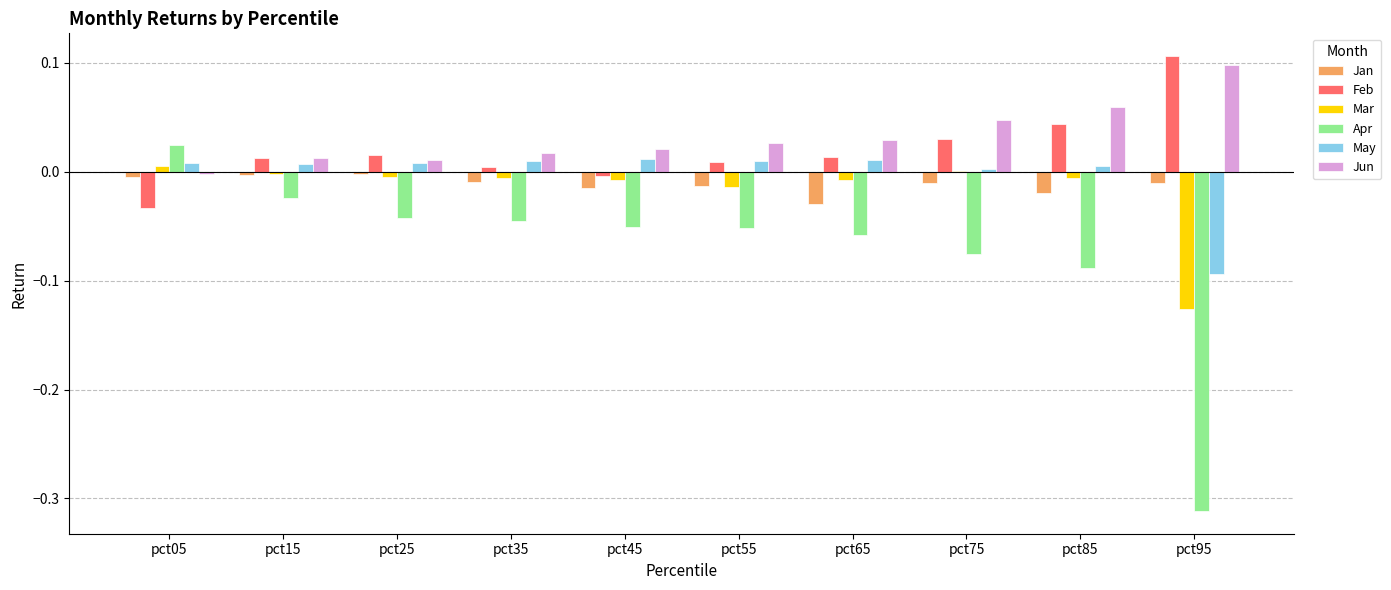

Are the bars grouped side by side (vs. stacked)?

Yes